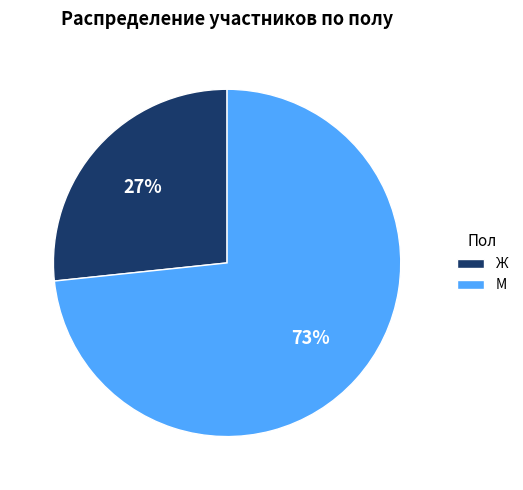

Which slice is the smallest?

Ж